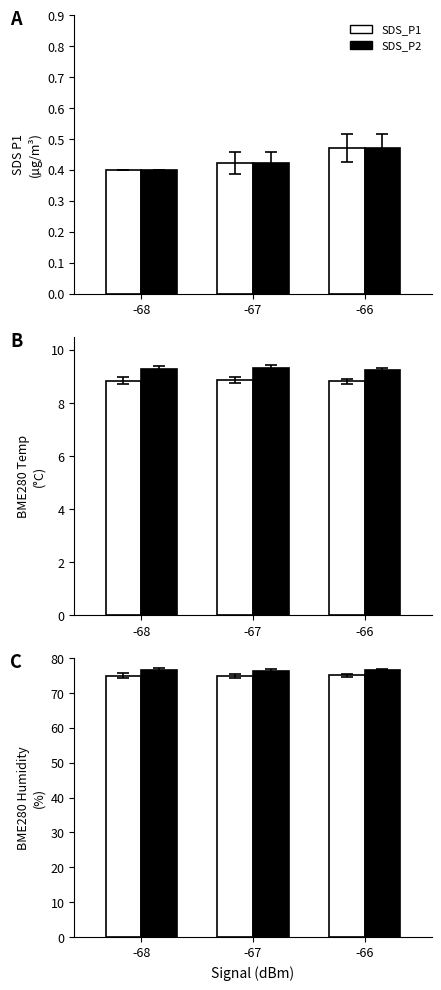

At how many categories does at least one series exceed 44?

3